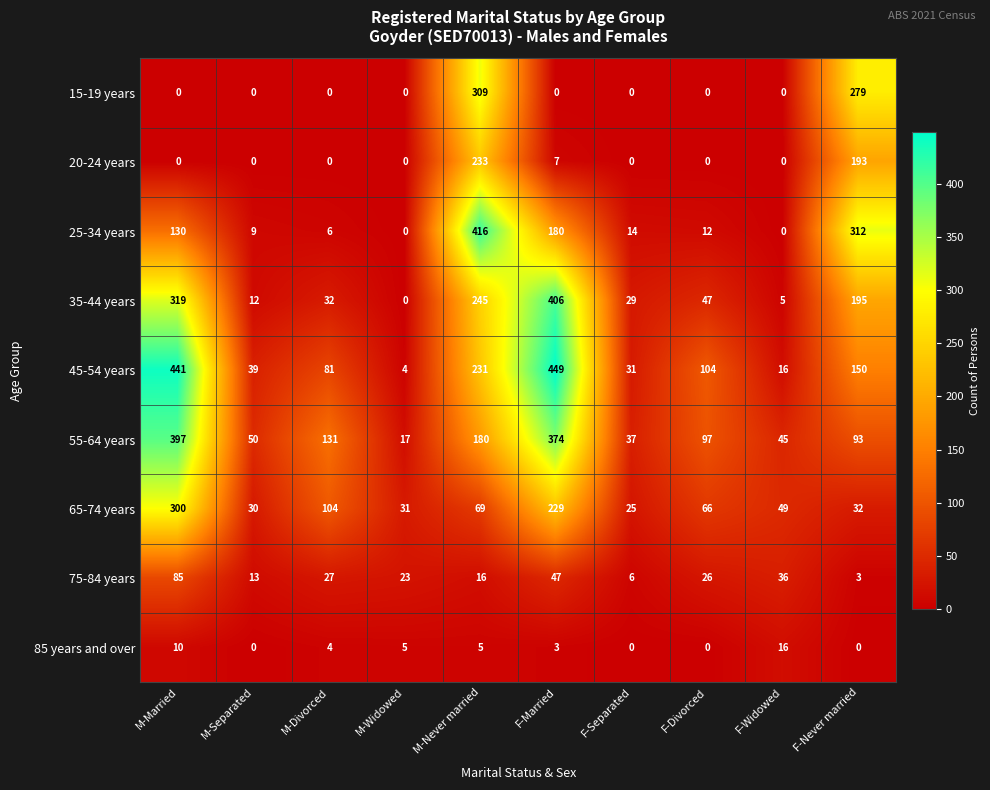

Between M-Married and M-Never married, which series saw the biggest shift?

15-19 years